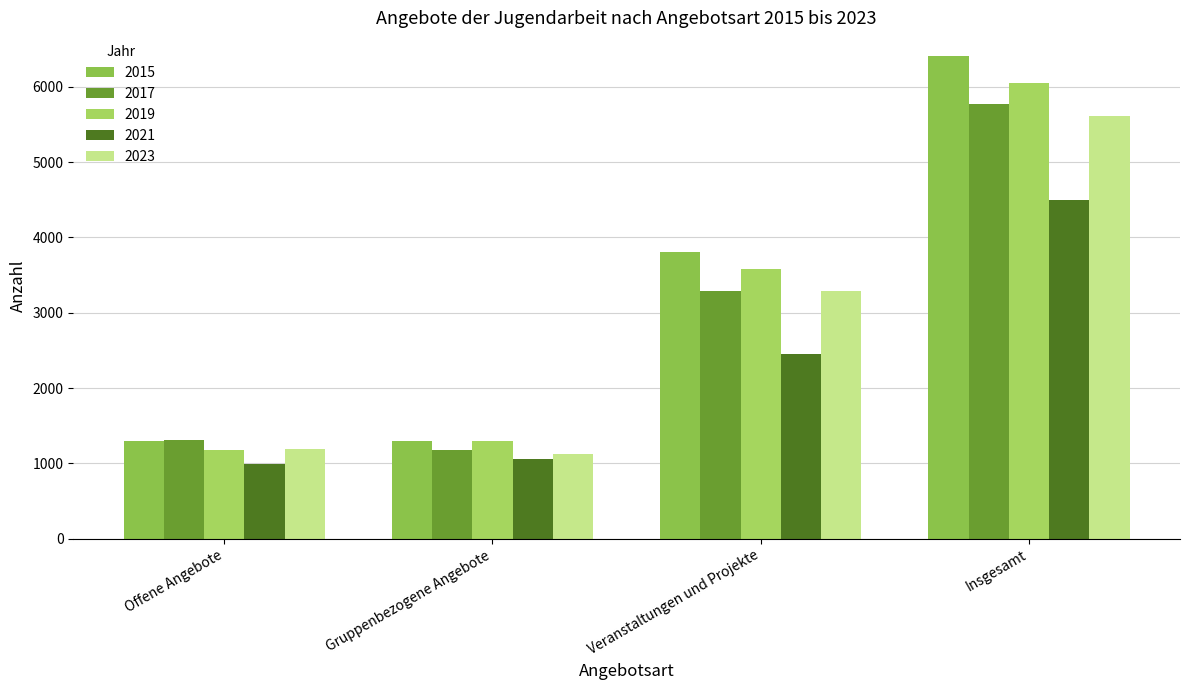

What is the difference between the second highest and second lowest values in the 2017 series?

1980